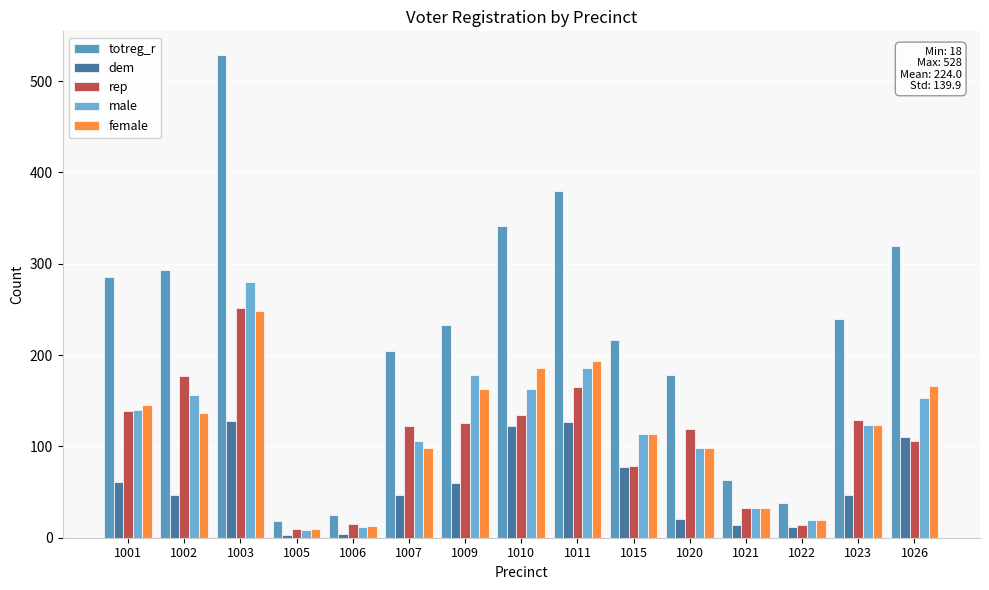

Which series has the largest total across all categories?

totreg_r